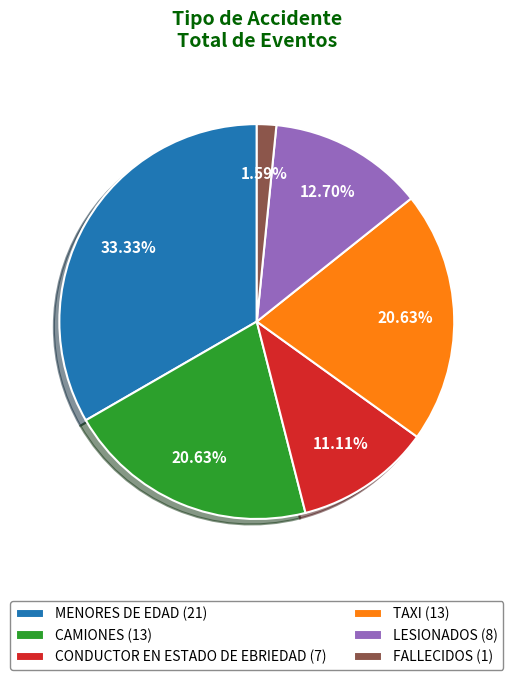

To the nearest percent, what percentage of the pie is CAMIONES?

21%